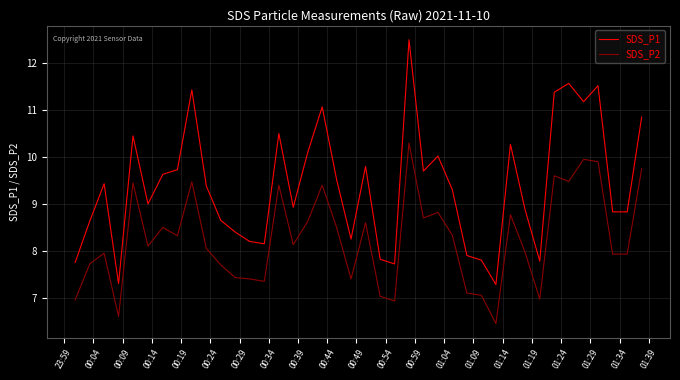

Rank the series by their maximum value, from highest to lowest.

SDS_P1, SDS_P2